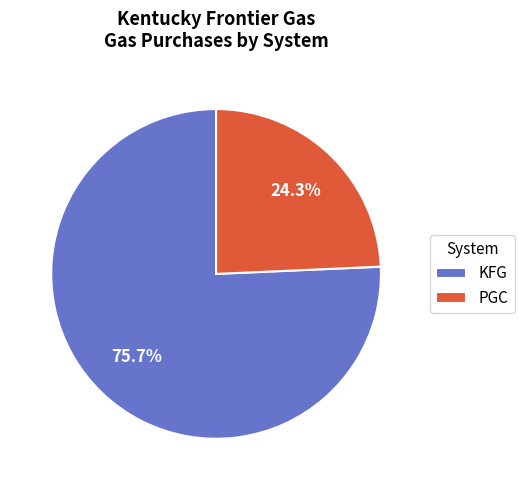

Does KFG account for over 50% of the chart?

Yes